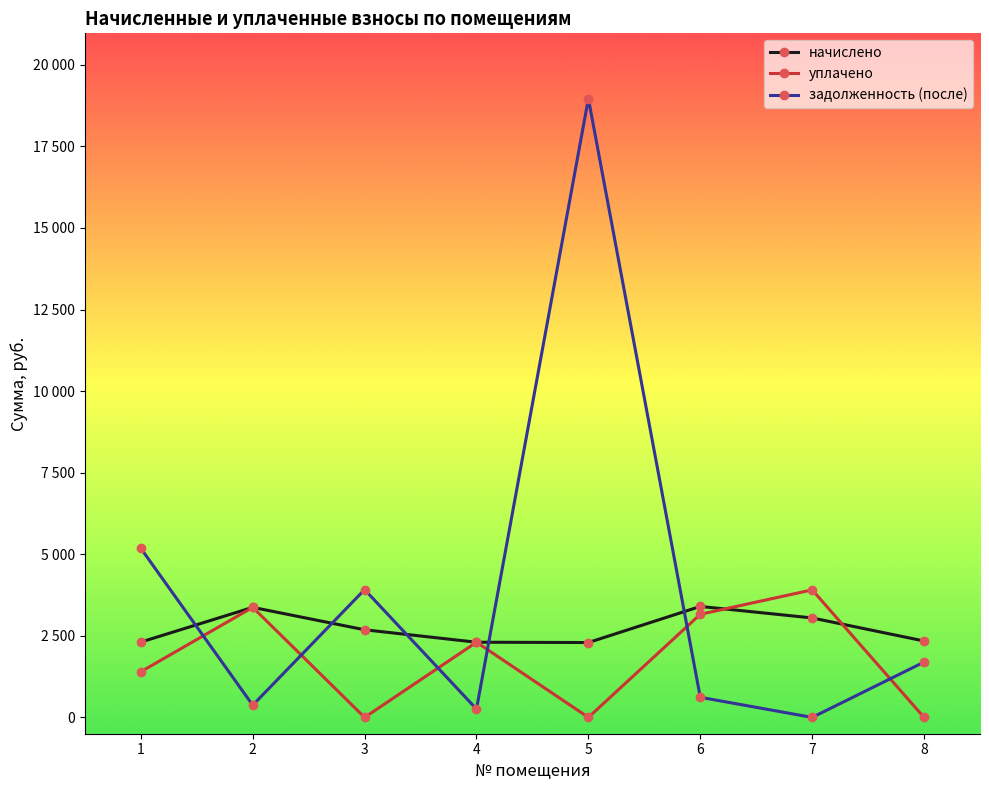

Count the number of categories in the chart.

8